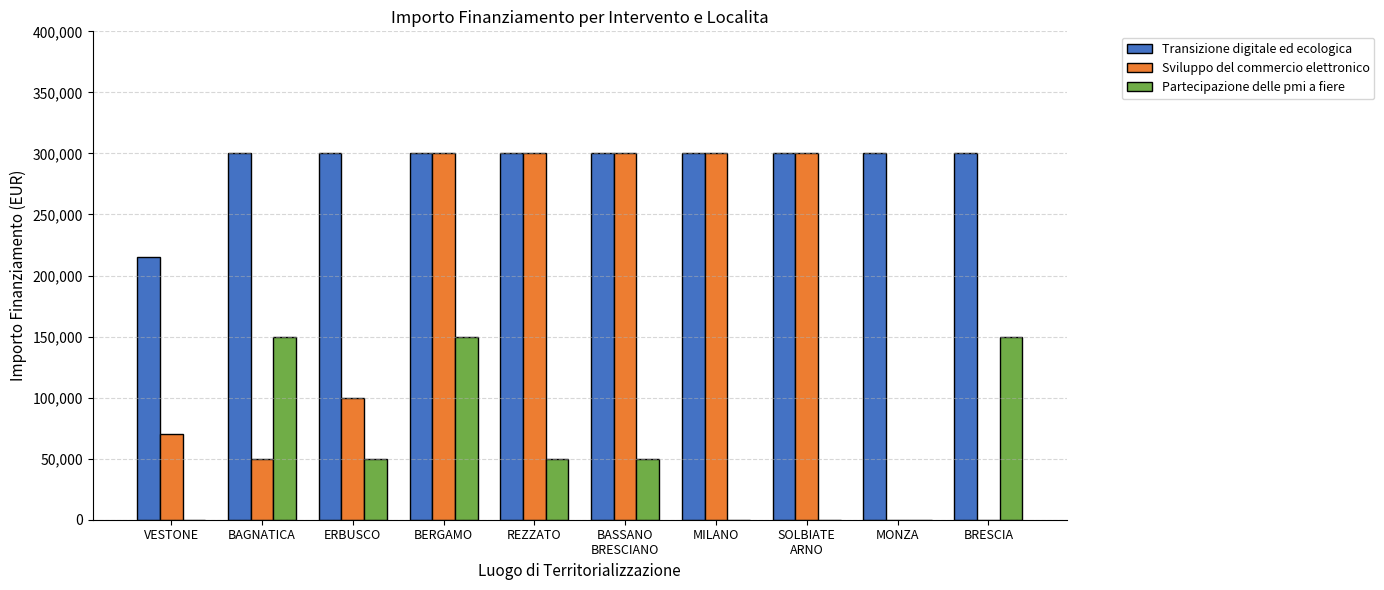

True or false: Transizione digitale ed ecologica has a value of 163352 at BERGAMO.

False